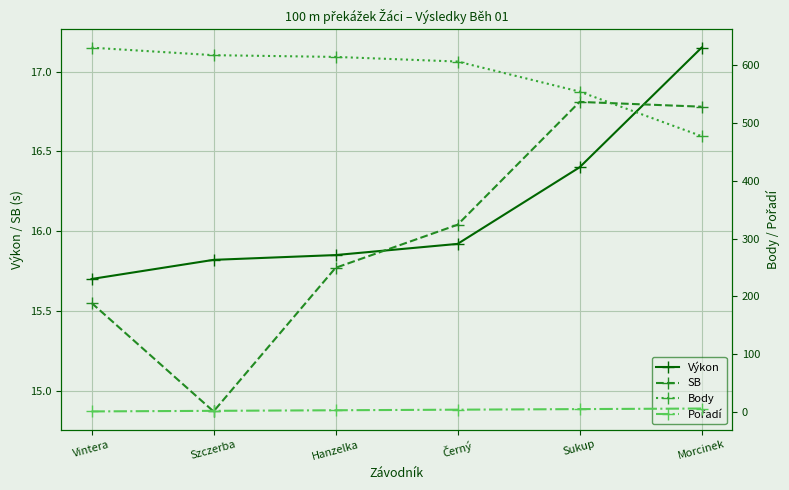

How many series are shown in this chart?

4